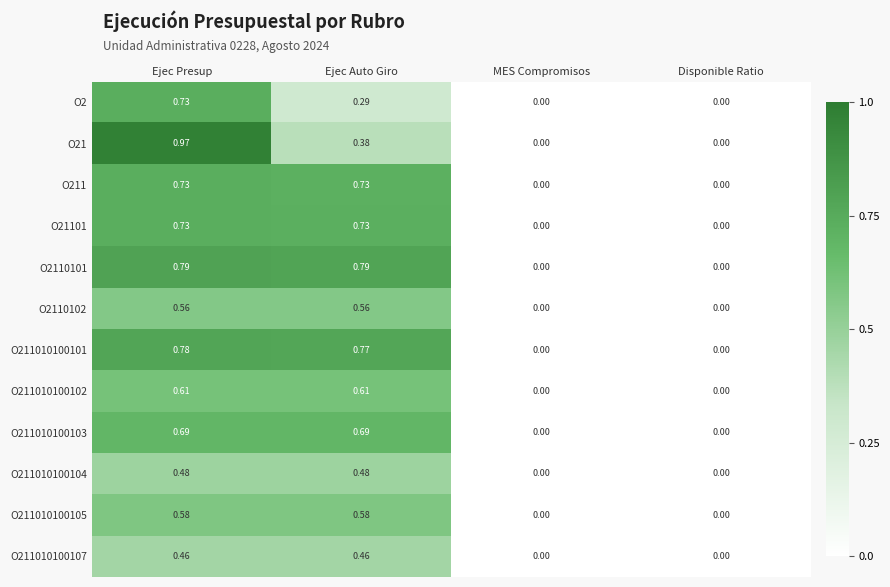

At which category is the sum across all series the highest?

Ejec Presup